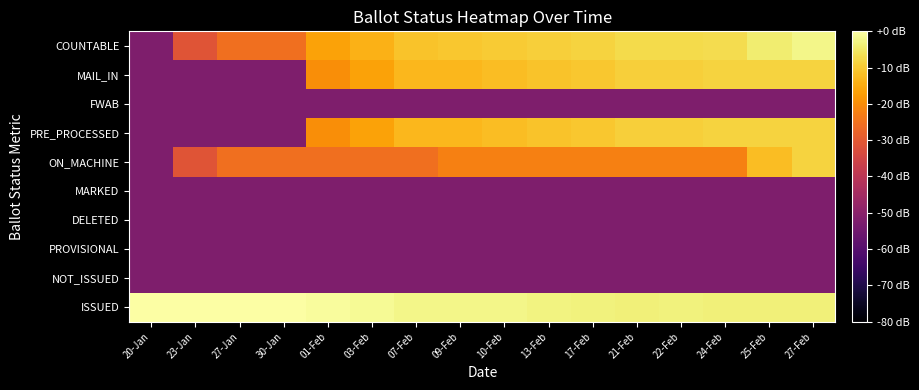

Reading left to right, list all the values displayed in this chart.

ISSUED: 20-Jan=-0.2	23-Jan=-0.2	27-Jan=-0.2	30-Jan=0.0	01-Feb=-0.9	03-Feb=-1.4	07-Feb=-2.2	09-Feb=-2.2	10-Feb=-2.5	13-Feb=-3.1	17-Feb=-3.4	21-Feb=-3.7	22-Feb=-3.4	24-Feb=-3.7	25-Feb=-3.7	27-Feb=-3.7
NOT_ISSUED: 20-Jan=-52.1	23-Jan=-52.1	27-Jan=-52.1	30-Jan=-52.1	01-Feb=-52.1	03-Feb=-52.1	07-Feb=-52.1	09-Feb=-52.1	10-Feb=-52.1	13-Feb=-52.1	17-Feb=-52.1	21-Feb=-52.1	22-Feb=-52.1	24-Feb=-52.1	25-Feb=-52.1	27-Feb=-52.1
PROVISIONAL: 20-Jan=-52.1	23-Jan=-52.1	27-Jan=-52.1	30-Jan=-52.1	01-Feb=-52.1	03-Feb=-52.1	07-Feb=-52.1	09-Feb=-52.1	10-Feb=-52.1	13-Feb=-52.1	17-Feb=-52.1	21-Feb=-52.1	22-Feb=-52.1	24-Feb=-52.1	25-Feb=-52.1	27-Feb=-52.1
DELETED: 20-Jan=-52.1	23-Jan=-52.1	27-Jan=-52.1	30-Jan=-52.1	01-Feb=-52.1	03-Feb=-52.1	07-Feb=-52.1	09-Feb=-52.1	10-Feb=-52.1	13-Feb=-52.1	17-Feb=-52.1	21-Feb=-52.1	22-Feb=-52.1	24-Feb=-52.1	25-Feb=-52.1	27-Feb=-52.1
MARKED: 20-Jan=-52.1	23-Jan=-52.1	27-Jan=-52.1	30-Jan=-52.1	01-Feb=-52.1	03-Feb=-52.1	07-Feb=-52.1	09-Feb=-52.1	10-Feb=-52.1	13-Feb=-52.1	17-Feb=-52.1	21-Feb=-52.1	22-Feb=-52.1	24-Feb=-52.1	25-Feb=-52.1	27-Feb=-52.1
ON_MACHINE: 20-Jan=-52.1	23-Jan=-31.2	27-Jan=-25.6	30-Jan=-25.6	01-Feb=-25.6	03-Feb=-25.6	07-Feb=-25.6	09-Feb=-22.2	10-Feb=-22.2	13-Feb=-22.2	17-Feb=-22.2	21-Feb=-22.2	22-Feb=-22.2	24-Feb=-22.2	25-Feb=-12.0	27-Feb=-8.5
PRE_PROCESSED: 20-Jan=-52.1	23-Jan=-52.1	27-Jan=-52.1	30-Jan=-52.1	01-Feb=-19.8	03-Feb=-16.4	07-Feb=-12.9	09-Feb=-12.9	10-Feb=-12.0	13-Feb=-11.2	17-Feb=-10.4	21-Feb=-9.1	22-Feb=-9.1	24-Feb=-8.5	25-Feb=-8.5	27-Feb=-8.5
FWAB: 20-Jan=-52.1	23-Jan=-52.1	27-Jan=-52.1	30-Jan=-52.1	01-Feb=-52.1	03-Feb=-52.1	07-Feb=-52.1	09-Feb=-52.1	10-Feb=-52.1	13-Feb=-52.1	17-Feb=-52.1	21-Feb=-52.1	22-Feb=-52.1	24-Feb=-52.1	25-Feb=-52.1	27-Feb=-52.1
MAIL_IN: 20-Jan=-52.1	23-Jan=-52.1	27-Jan=-52.1	30-Jan=-52.1	01-Feb=-19.8	03-Feb=-16.4	07-Feb=-12.9	09-Feb=-12.9	10-Feb=-12.0	13-Feb=-11.2	17-Feb=-10.4	21-Feb=-9.1	22-Feb=-9.1	24-Feb=-8.5	25-Feb=-8.5	27-Feb=-8.5
COUNTABLE: 20-Jan=-52.1	23-Jan=-31.2	27-Jan=-25.6	30-Jan=-25.6	01-Feb=-16.4	03-Feb=-13.9	07-Feb=-11.2	09-Feb=-10.4	10-Feb=-9.7	13-Feb=-9.1	17-Feb=-8.5	21-Feb=-7.4	22-Feb=-7.4	24-Feb=-6.9	25-Feb=-4.1	27-Feb=-2.5